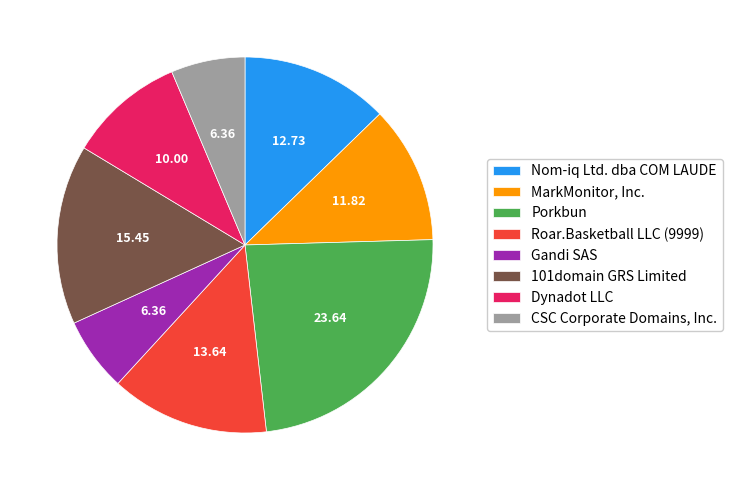

Do MarkMonitor, Inc. and Roar.Basketball LLC (9999) together represent more than half of the pie?

No